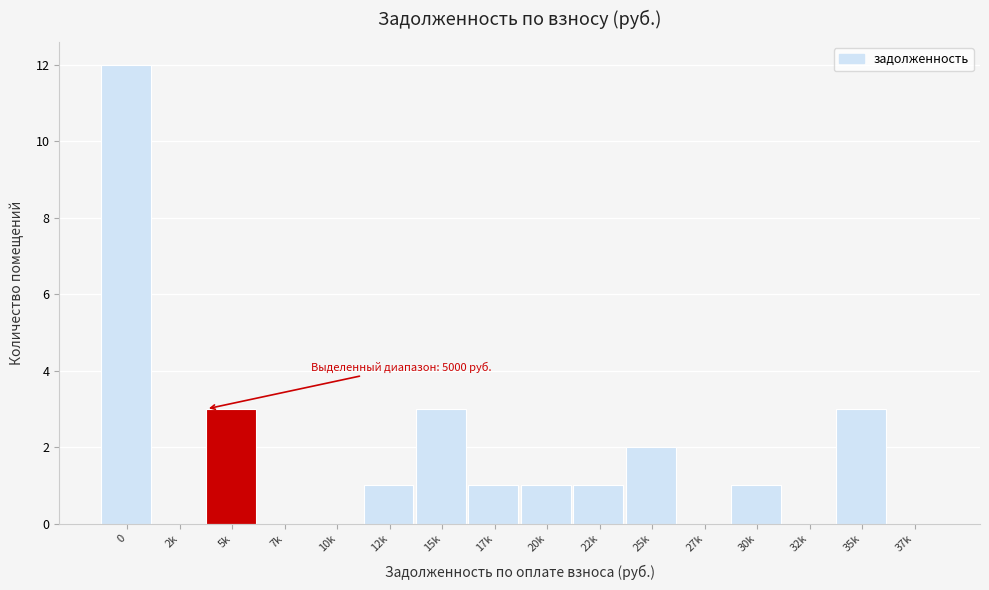

Reading left to right, extract all data points from this chart.

0=12	2k=0	5k=3	7k=0	10k=0	12k=1	15k=3	17k=1	20k=1	22k=1	25k=2	27k=0	30k=1	32k=0	35k=3	37k=0